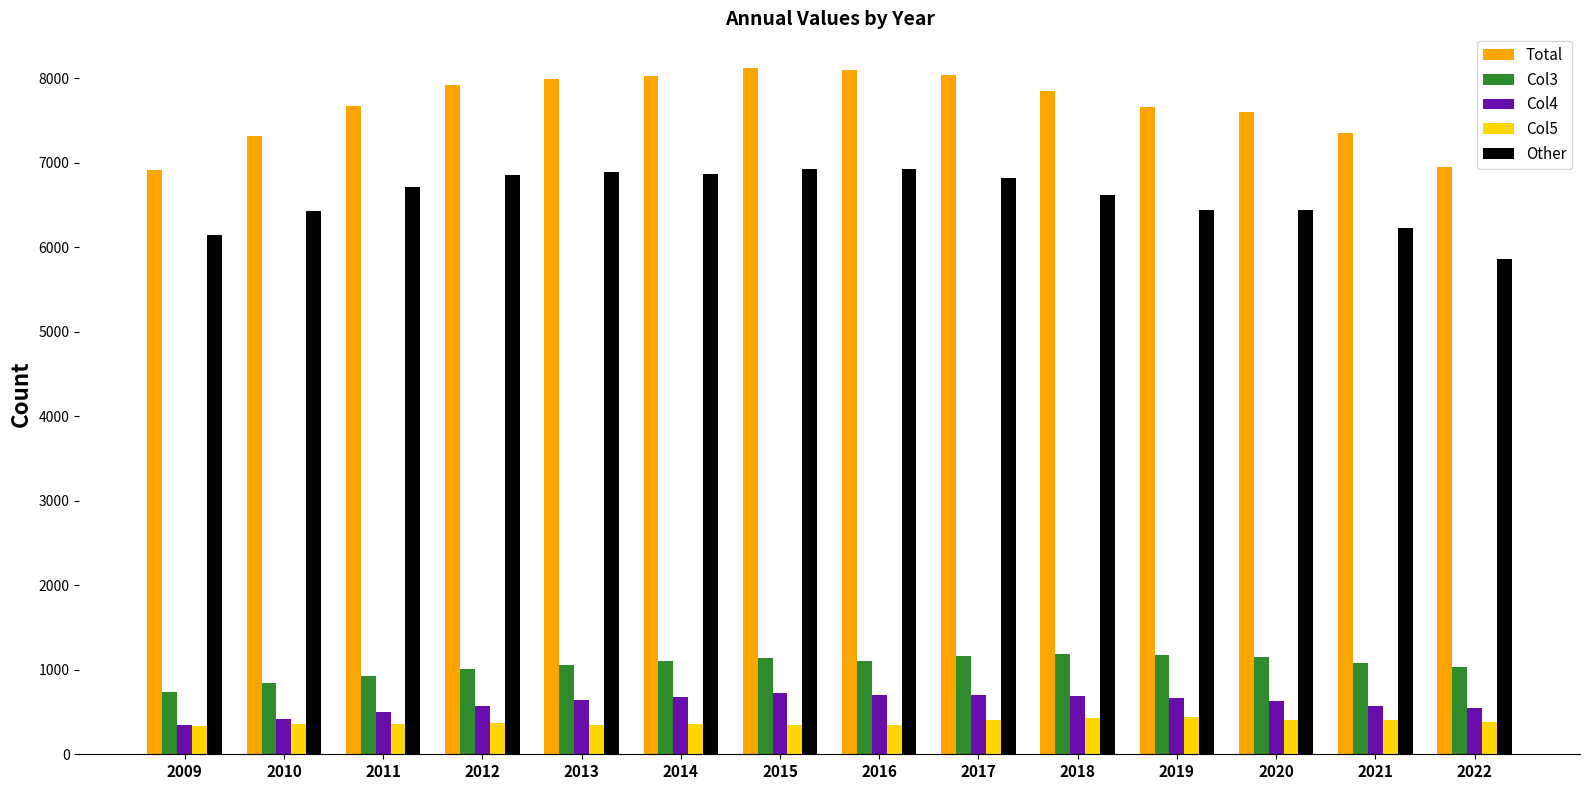

Are the bars grouped side by side (vs. stacked)?

Yes